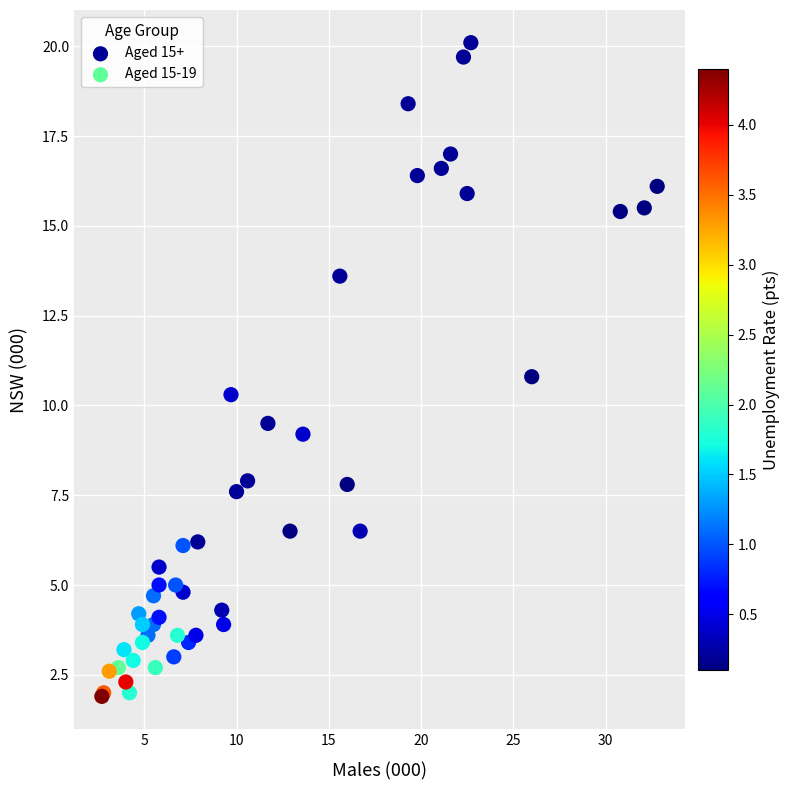

Which series contains the lowest Y value?

Aged 15-19